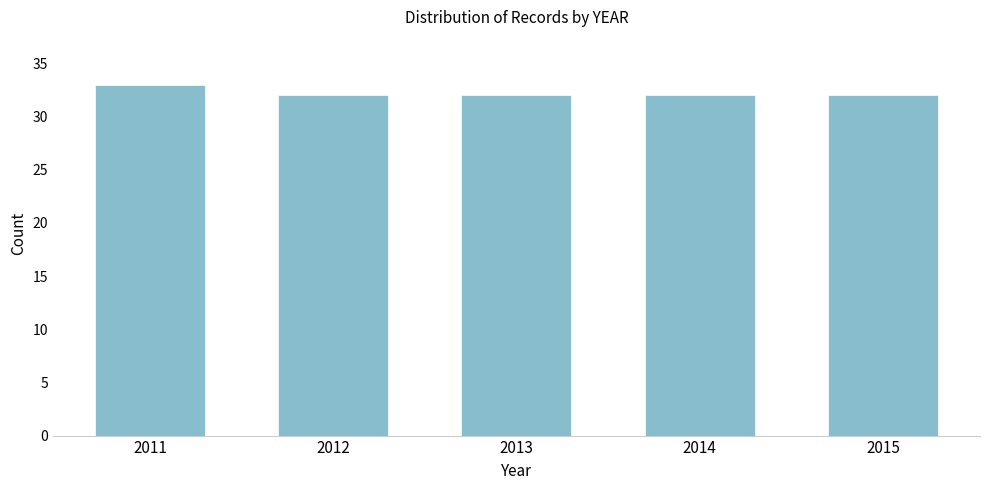

Reading right to left, extract all data points from this chart.

2015=32	2014=32	2013=32	2012=32	2011=33